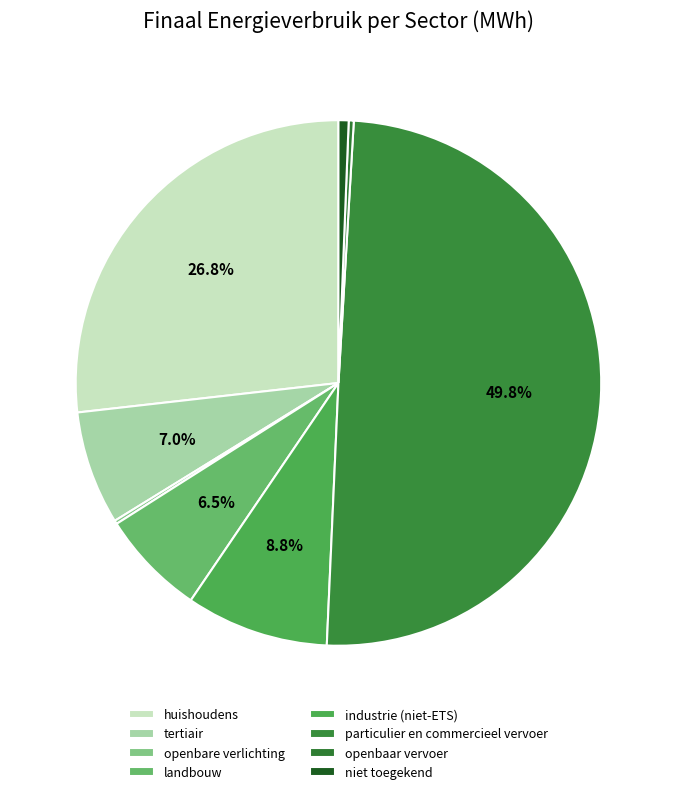

Combined, what portion of the pie is openbare verlichting and landbouw?

6.7%